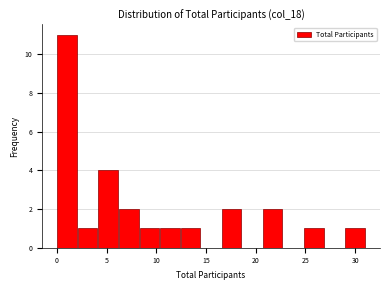

Reading left to right, list every bar in this chart as the range it spans on the x-axis followed by its height. Neither the bar edges nor the heights are printed on the chart, so give them approximately, as read against the axes.

0.0 to 2.0: 11
2.0 to 4.0: 1
4.0 to 6.0: 4
6.0 to 8.5: 2
8.5 to 10.5: 1
10.5 to 12.5: 1
12.5 to 14.5: 1
14.5 to 16.5: 0
16.5 to 18.5: 2
18.5 to 20.5: 0
20.5 to 22.5: 2
22.5 to 25.0: 0
25.0 to 27.0: 1
27.0 to 29.0: 0
29.0 to 31.0: 1